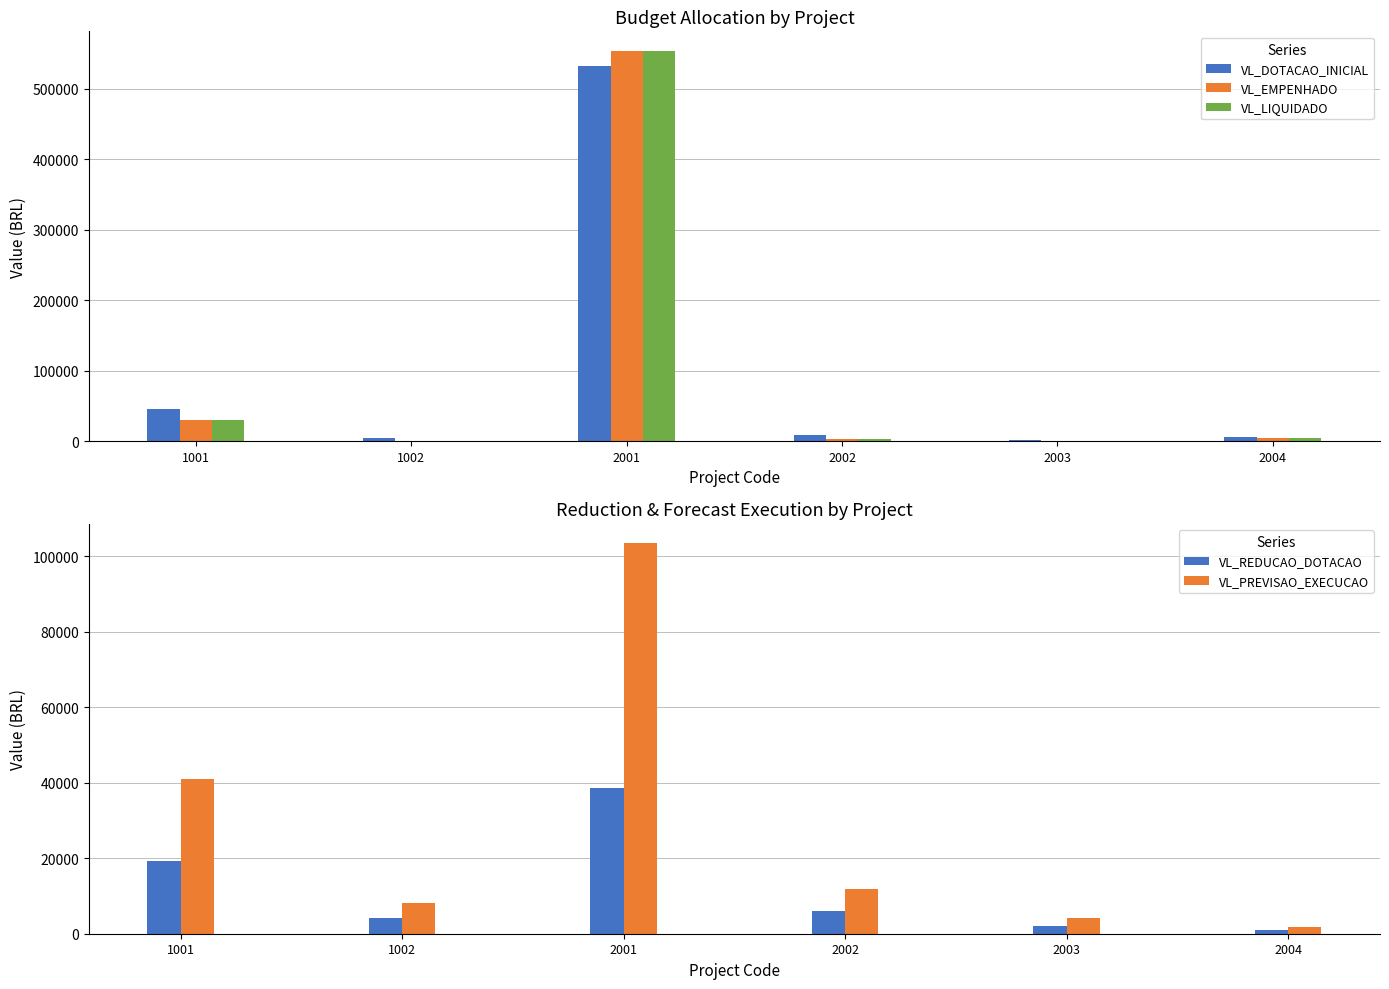

Count the number of categories in the chart.

6